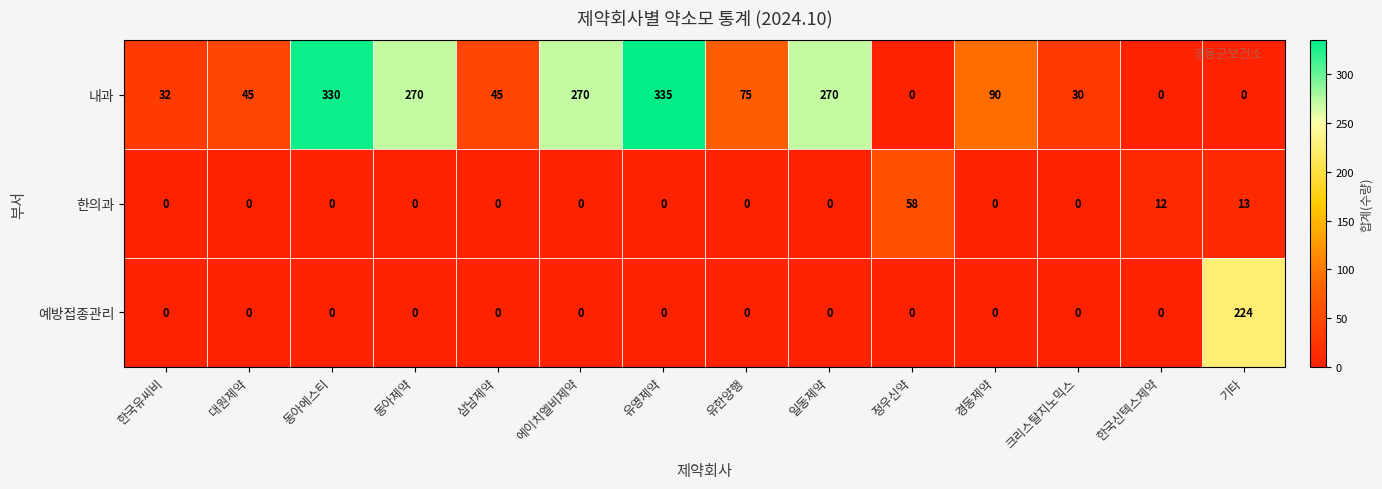

What is the maximum value shown in the chart?

335